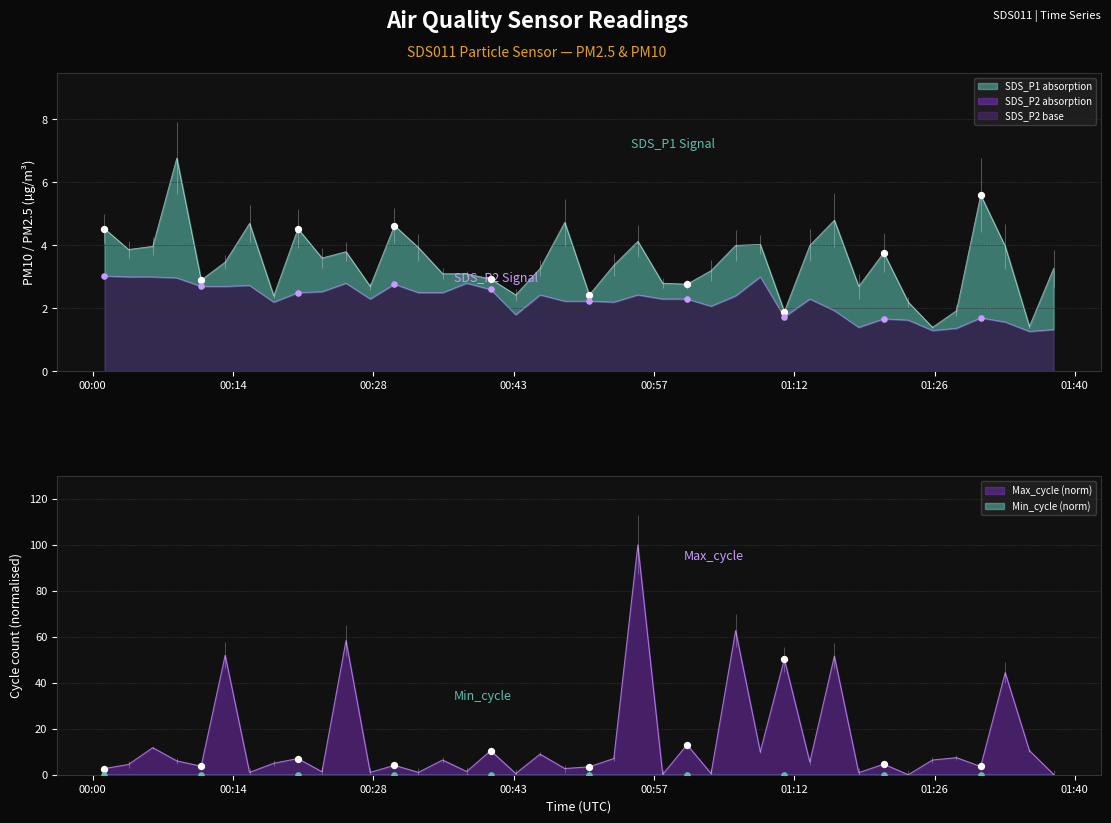

Which series has the largest total across all categories?

Max_cycle